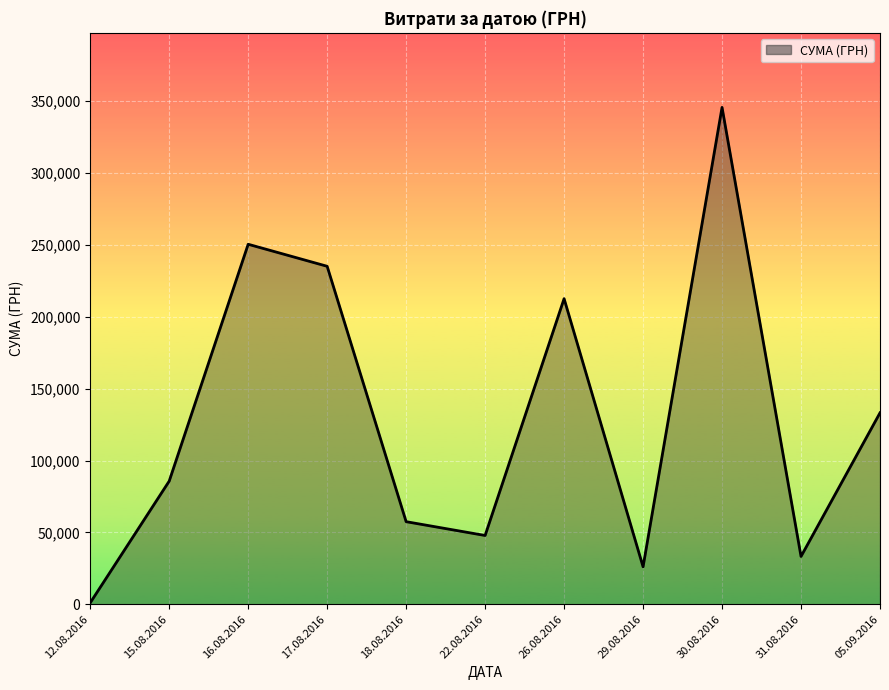

Rank the categories by value from lowest to highest.

12.08.2016, 29.08.2016, 31.08.2016, 22.08.2016, 18.08.2016, 15.08.2016, 05.09.2016, 26.08.2016, 17.08.2016, 16.08.2016, 30.08.2016